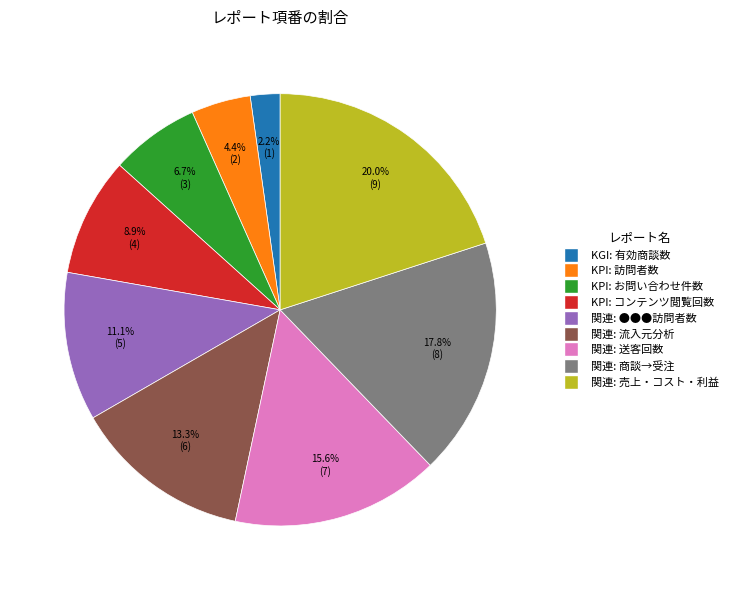

Count the number of slices in the pie.

9